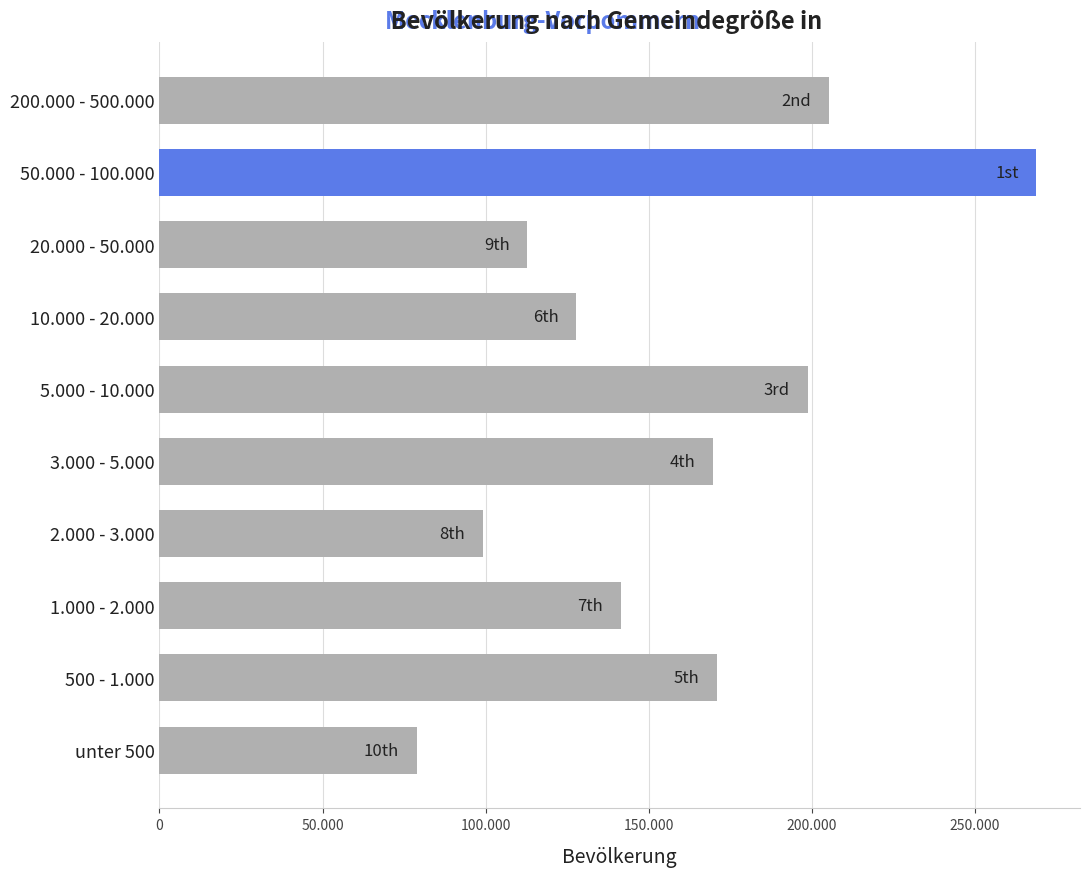

Does the chart contain any negative values?

No